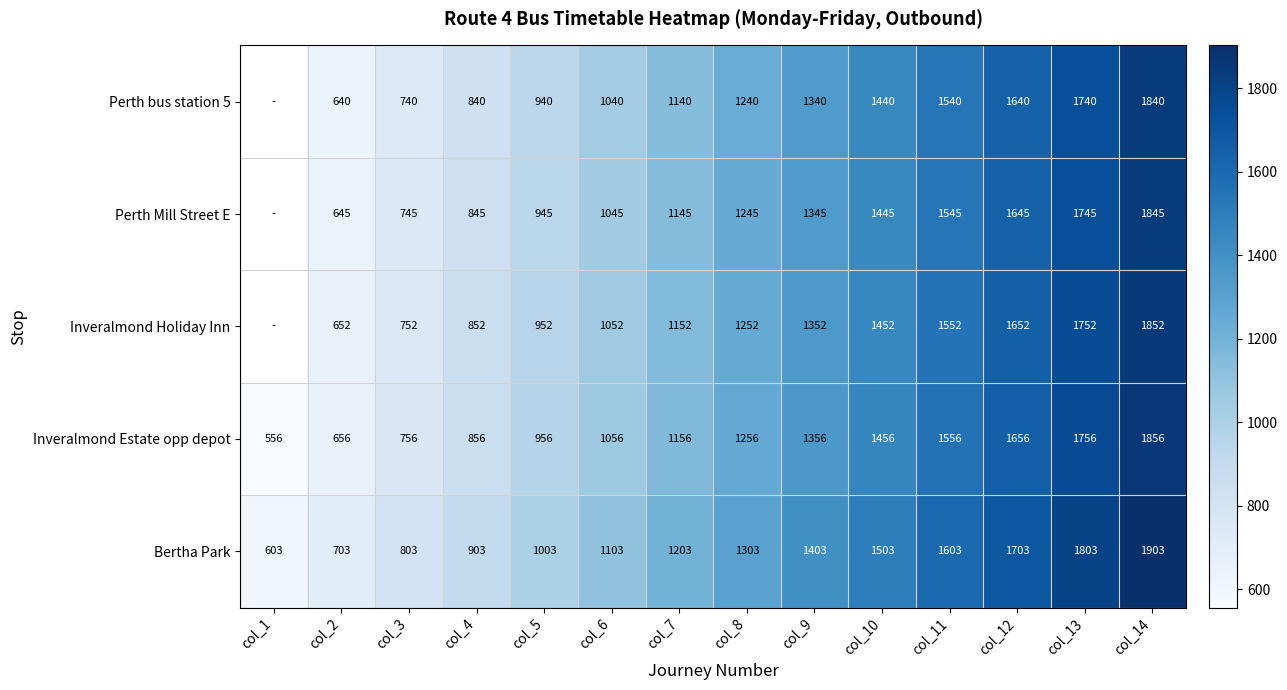

What is the sum of the Bertha Park values at col_6 and col_14?

3006